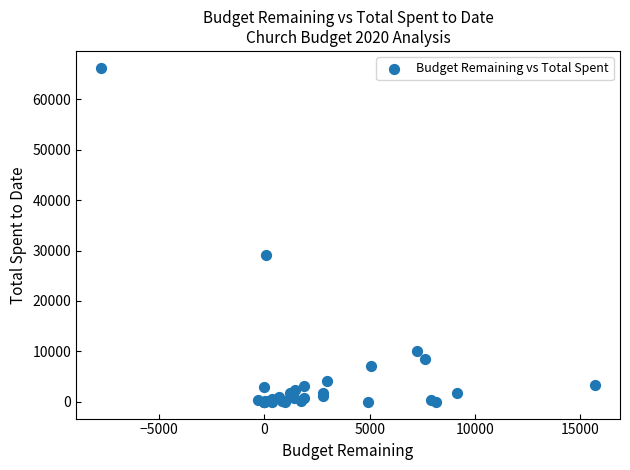

What Y value in the scatter plot is closest to 33131?

29141.0